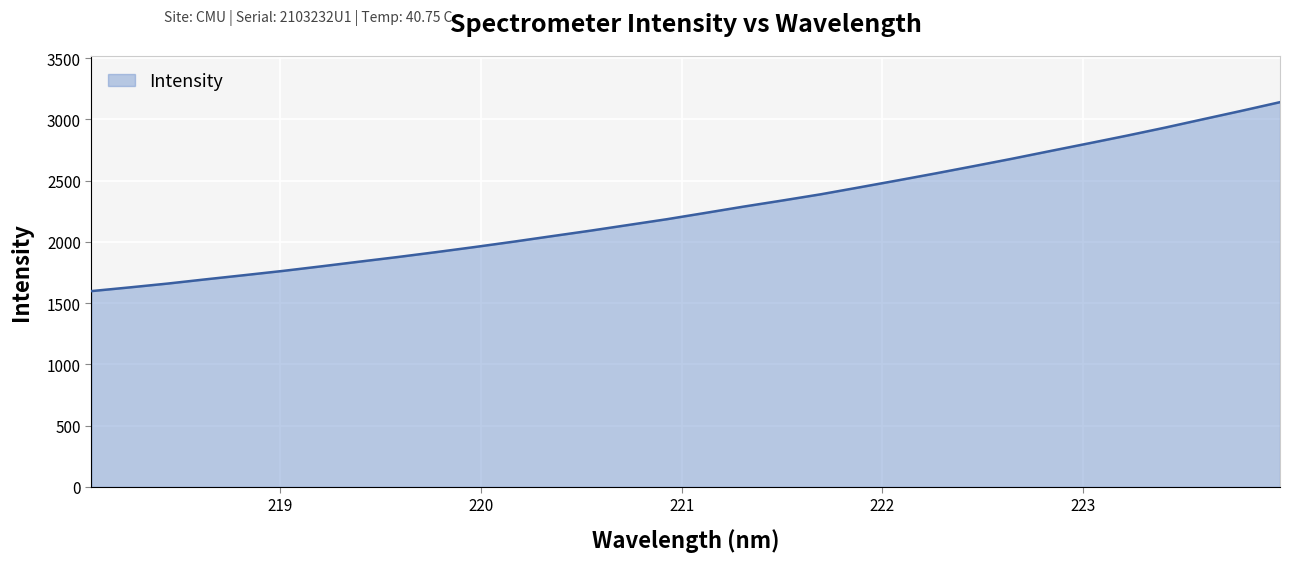

What is the maximum value shown in the chart?

3139.9